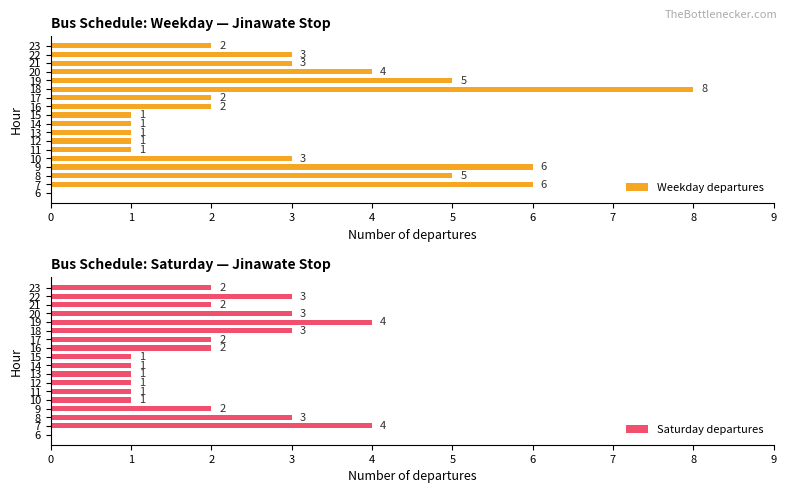

Reading left to right, list all the values displayed in this chart.

Weekday departures: 0	6	5	6	3	1	1	1	1	1	2	2	8	5	4	3	3	2
Saturday departures: 0	4	3	2	1	1	1	1	1	1	2	2	3	4	3	2	3	2